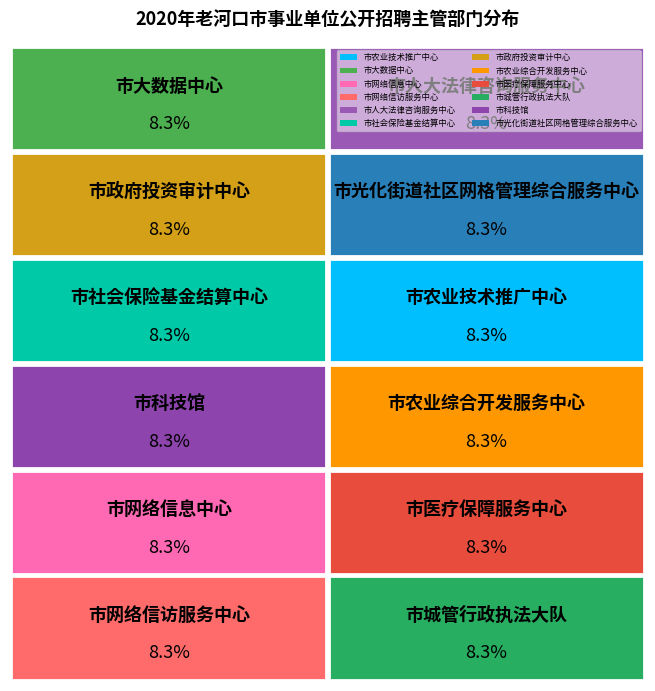

To the nearest percent, what portion does 市城管行政执法大队 represent?

8%